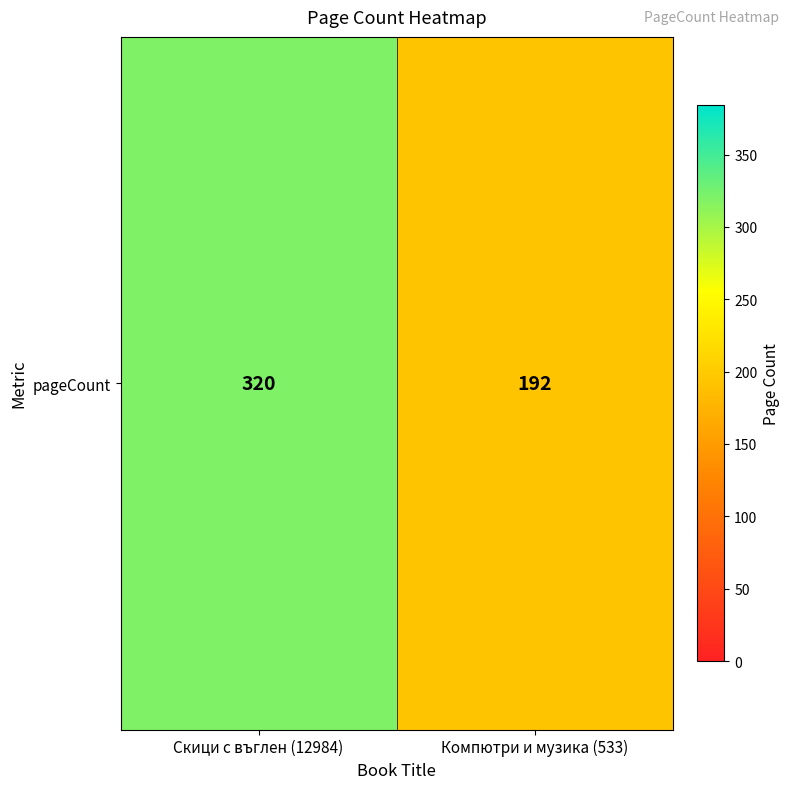

Reading left to right, extract all data points from this chart.

Скици с въглен (12984)=320	Компютри и музика (533)=192